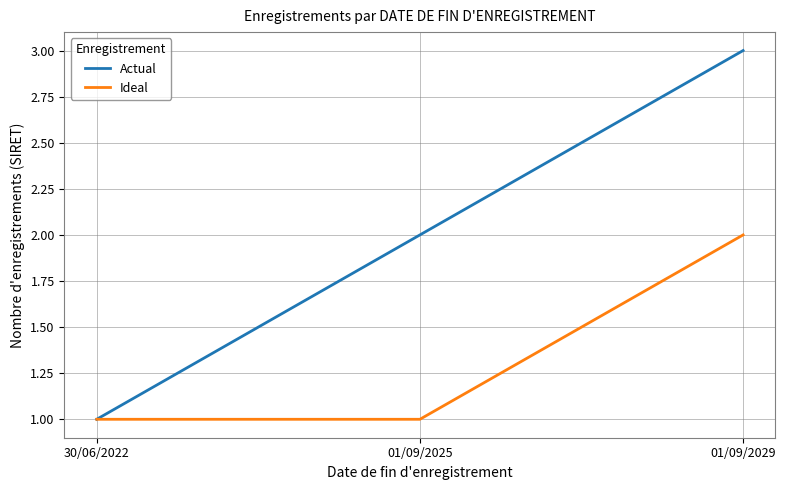

Which series has the largest total across all categories?

Actual